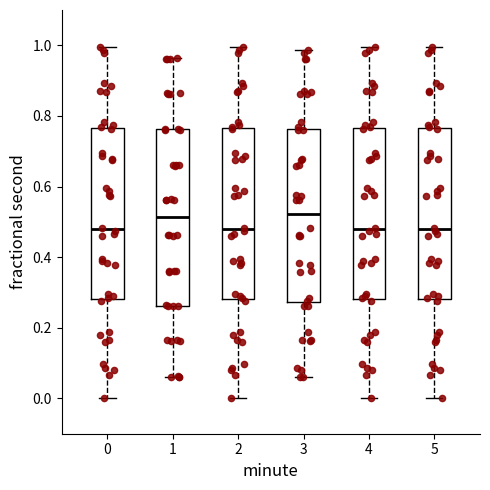

Where is the upper edge of the box at x = 3 on the y-axis? The values are not printed on the chart, so give them approximately, as read against the axis.

0.76